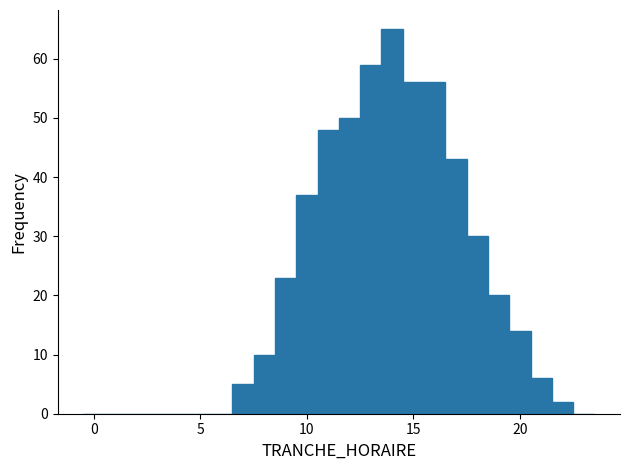

Around what value on the x-axis is the tallest bar? Give the approximate position of its centre, as read against the axis.

14.0